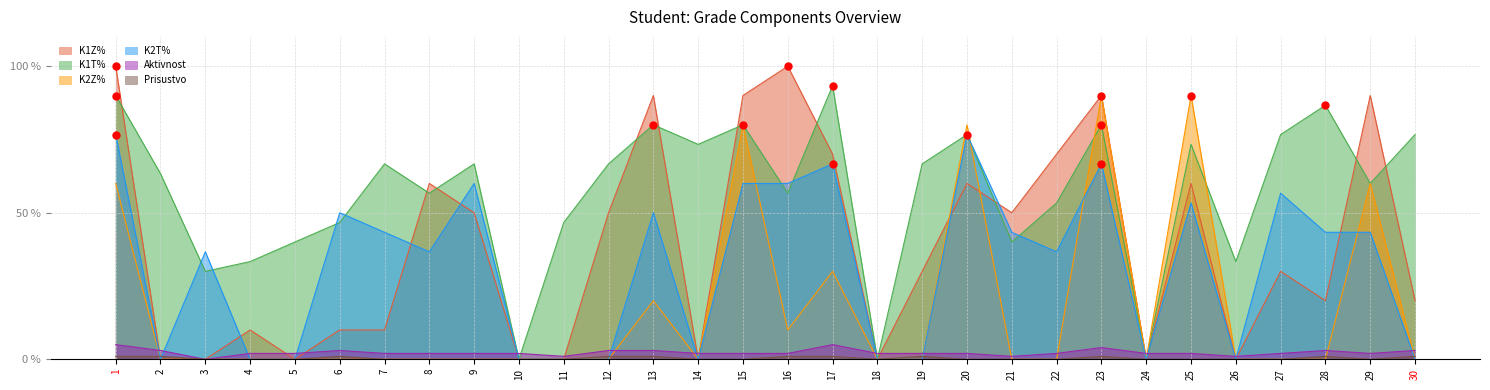

At how many categories does at least one series exceed 76?

12